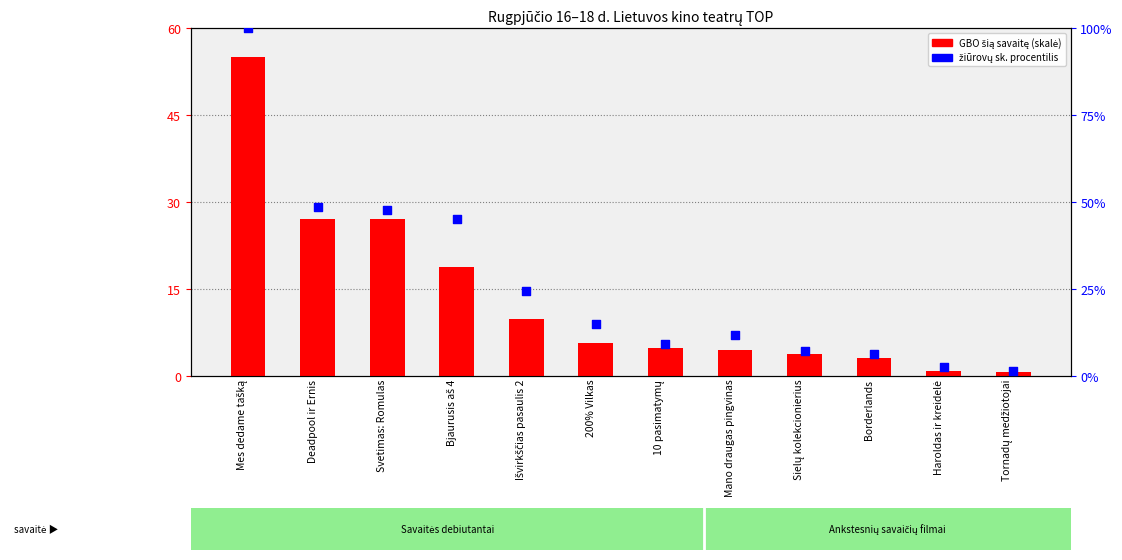

At how many categories does at least one series exceed 81?

1